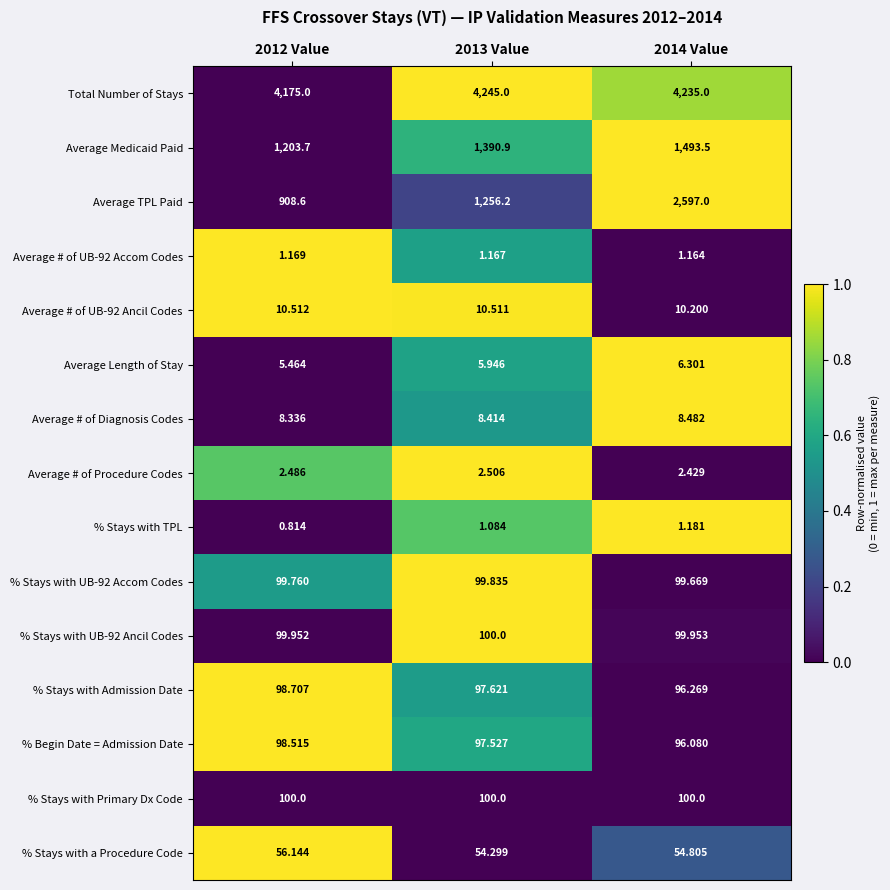

Which series has the largest total across all categories?

Total Number of Stays